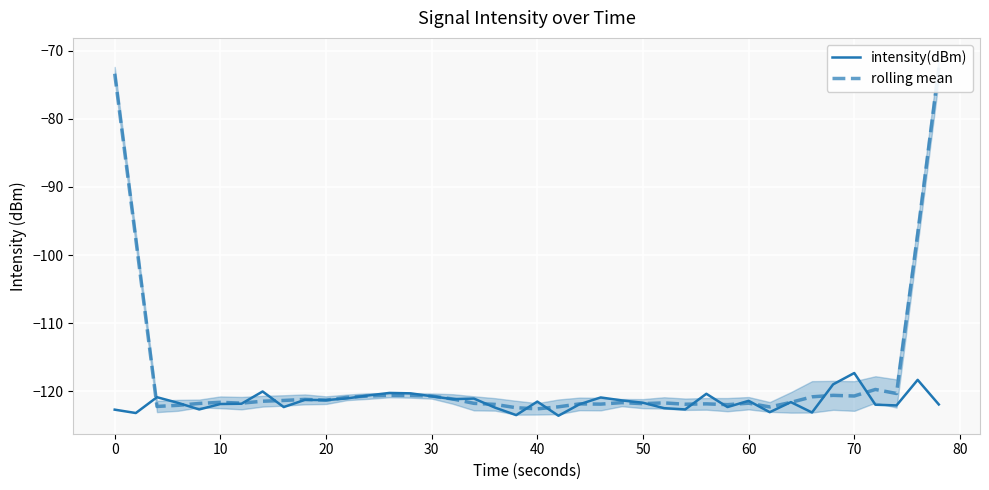

How many intersections are there between rolling mean and intensity(dBm)?

22